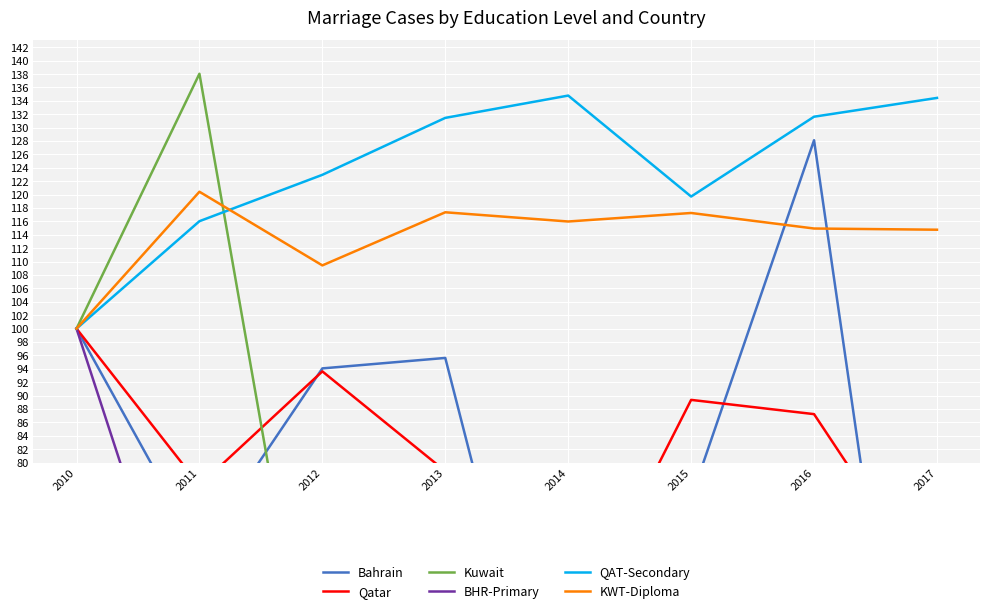

Is the value of BHR-Primary at 2017 greater than the value of Qatar at 2010?

No